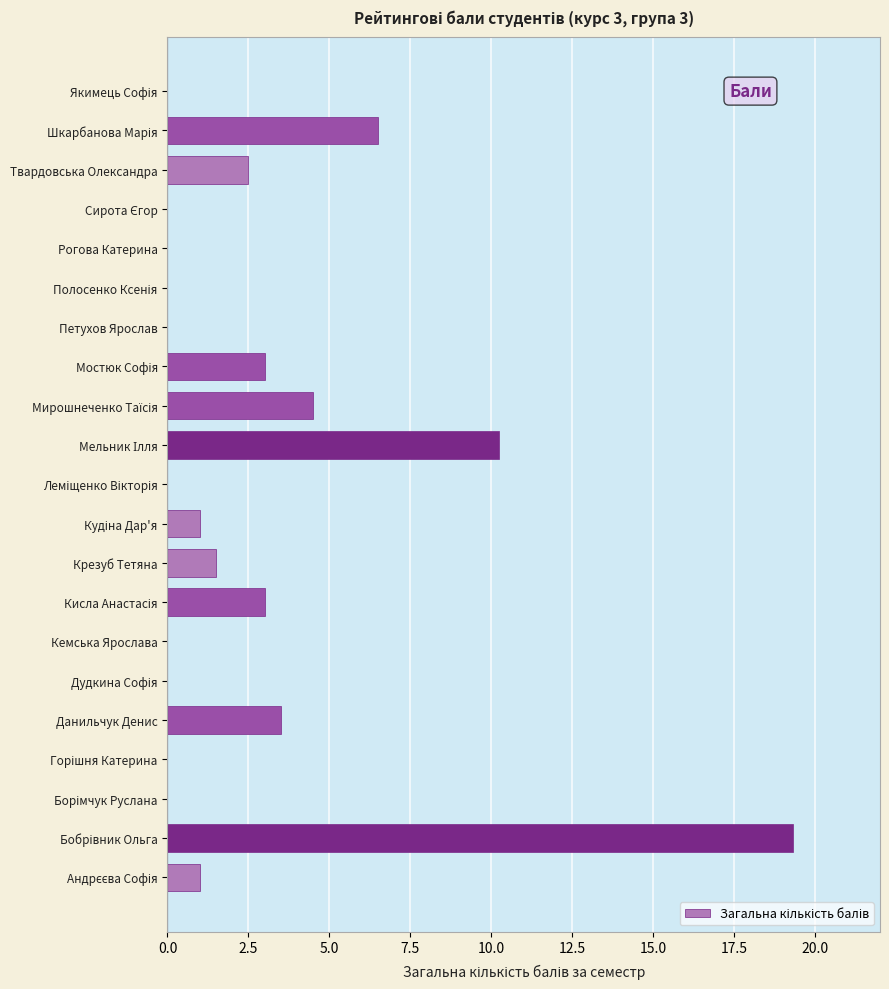

The chart shows a value of 3.5 at Данильчук Денис. True or false?

True